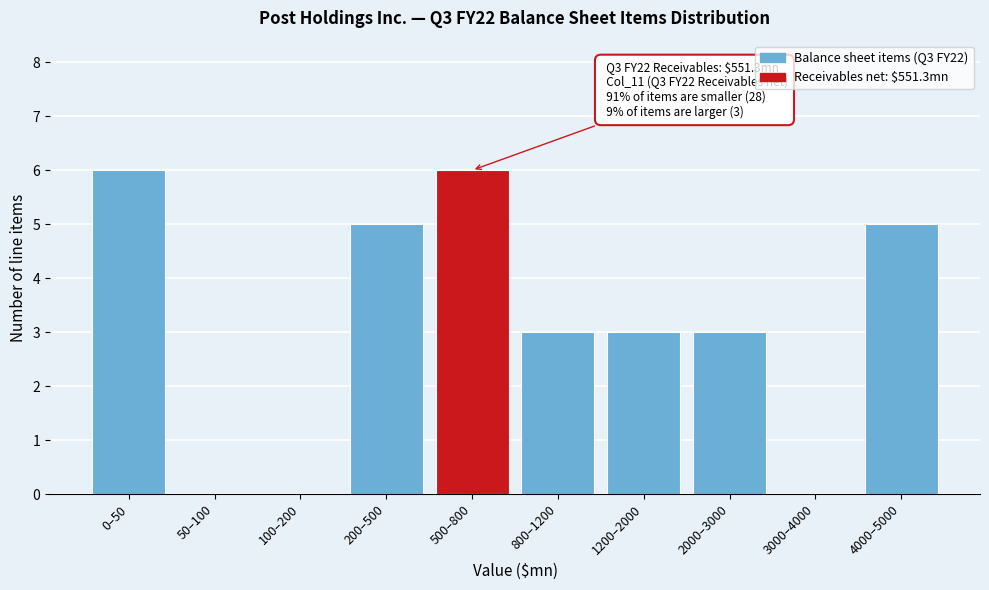

Reading left to right, list all the values displayed in this chart.

0–50=6	50–100=0	100–200=0	200–500=5	500–800=6	800–1200=3	1200–2000=3	2000–3000=3	3000–4000=0	4000–5000=5